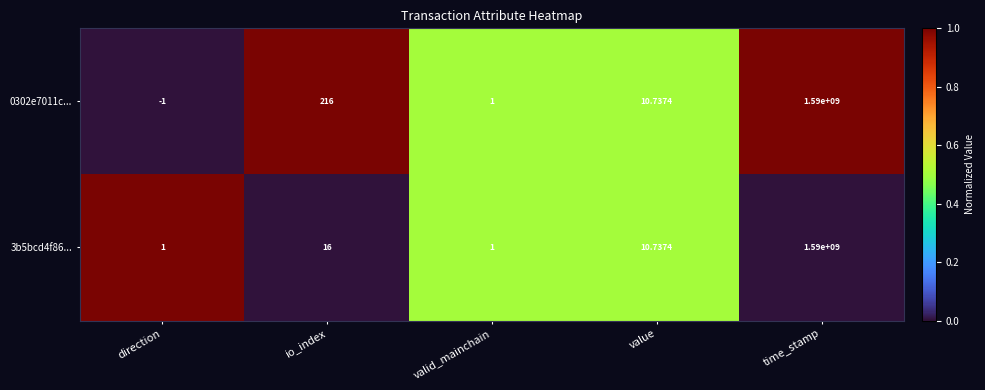

Where does the 3b5bcd4f86... series first go above 10?

io_index